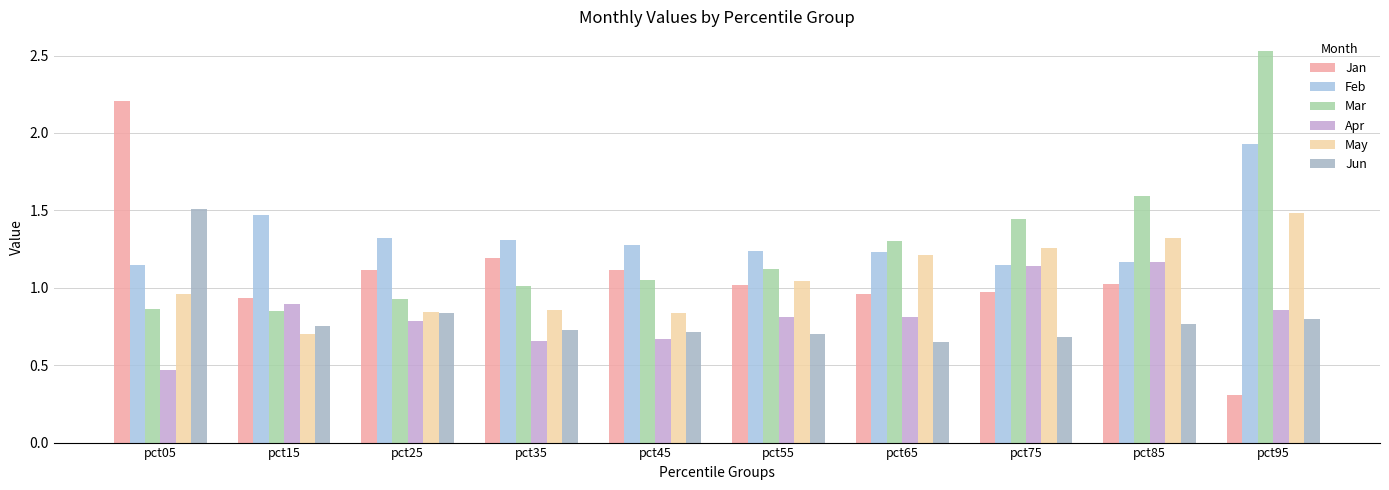

Is the value of Feb at pct25 greater than the value of Jan at pct05?

No